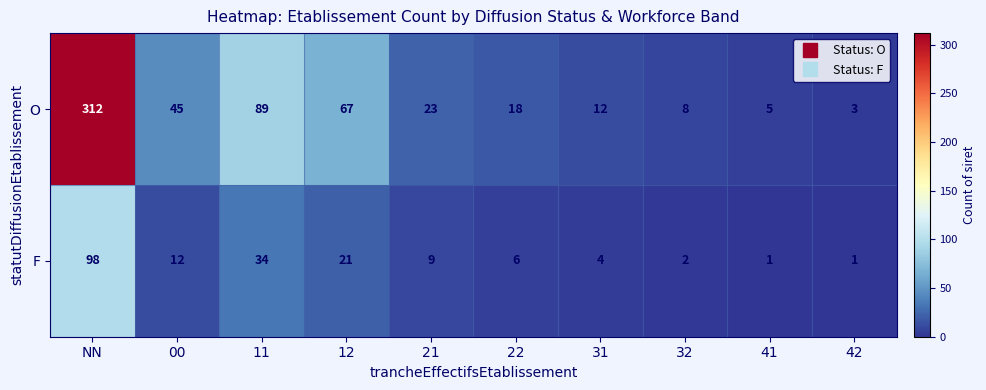

Reading left to right, transcribe all the data shown in this chart.

O: NN=312	00=45	11=89	12=67	21=23	22=18	31=12	32=8	41=5	42=3
F: NN=98	00=12	11=34	12=21	21=9	22=6	31=4	32=2	41=1	42=1